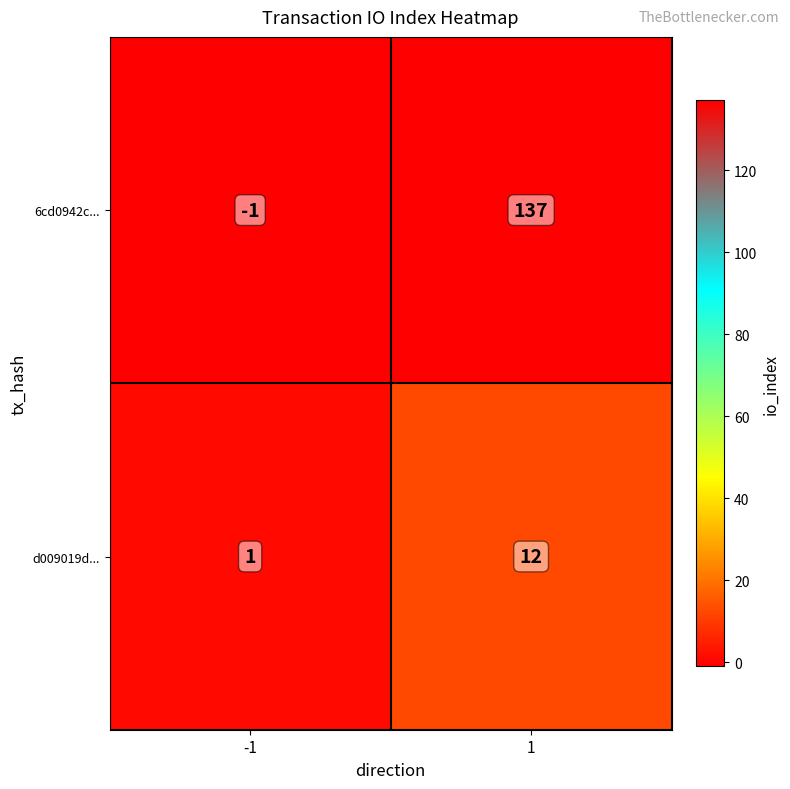

At how many categories does at least one series exceed 35?

1